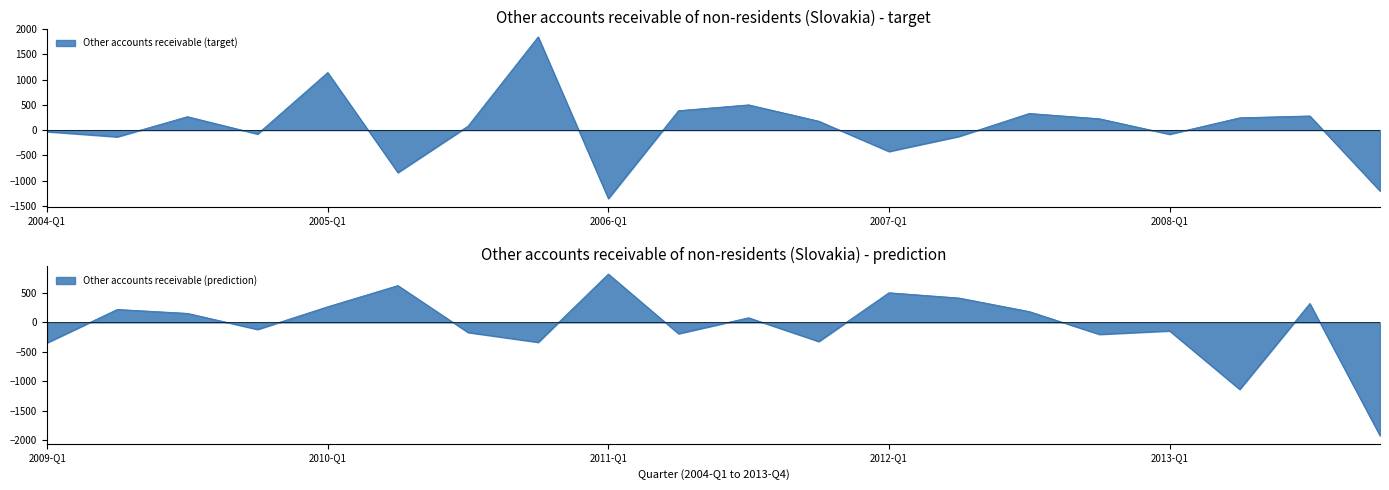

At which label does the data first exceed 80?

2004-Q3